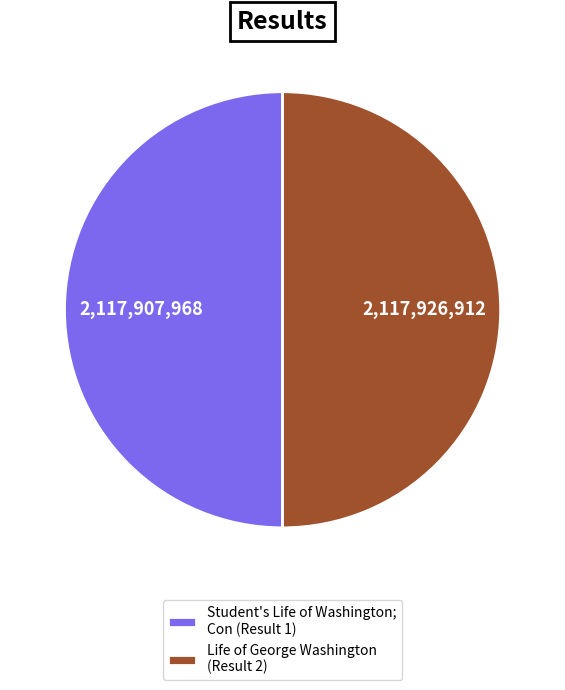

Combined, do Life of George Washington (Result 2) and Student's Life of Washington; Con (Result 1) account for over 50%?

Yes